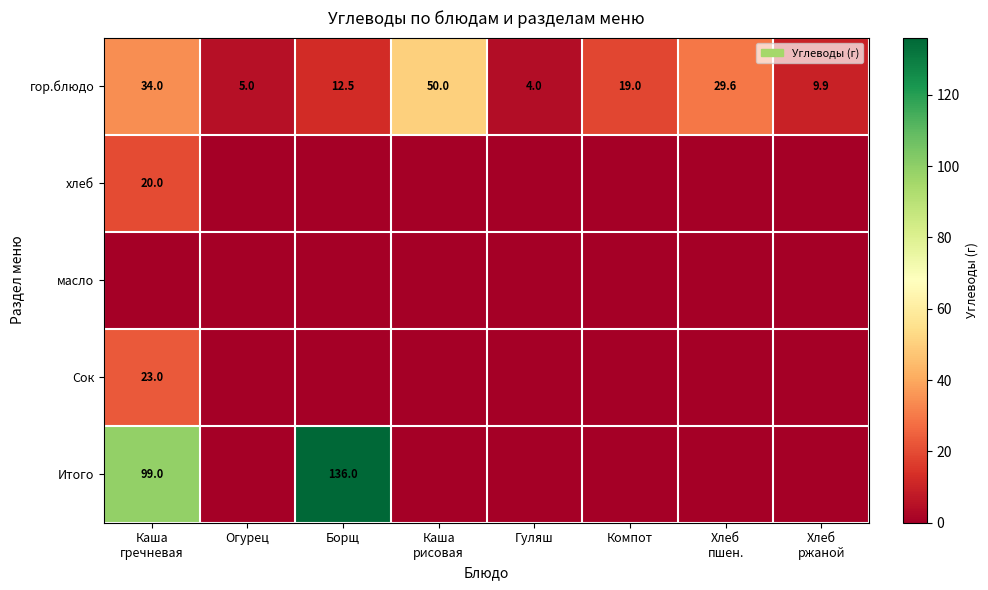

What is the difference between the second highest and second lowest values in the гор.блюдо series?

29.0